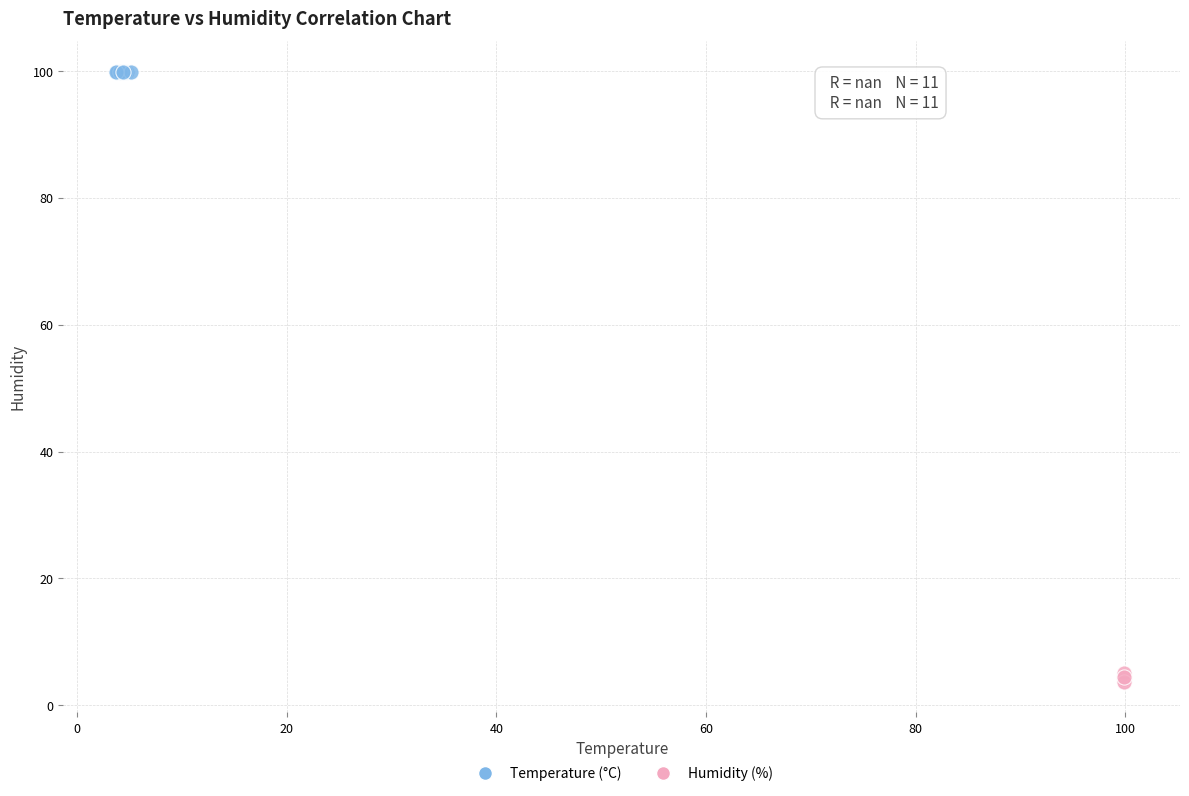

Which series reaches the maximum Y coordinate?

Temperature (°C)